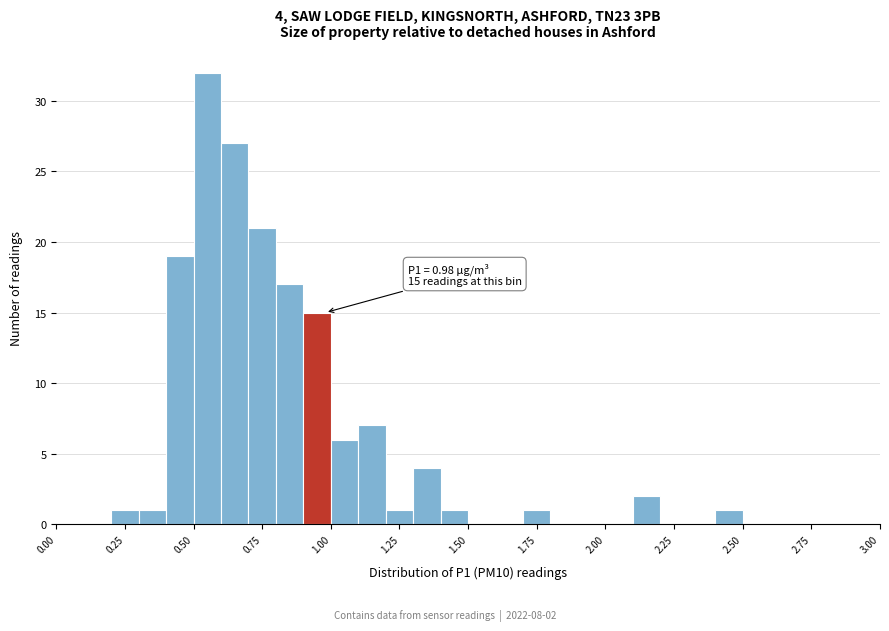

Around what value on the x-axis is the tallest bar? Give the approximate position of its centre, as read against the axis.

0.55